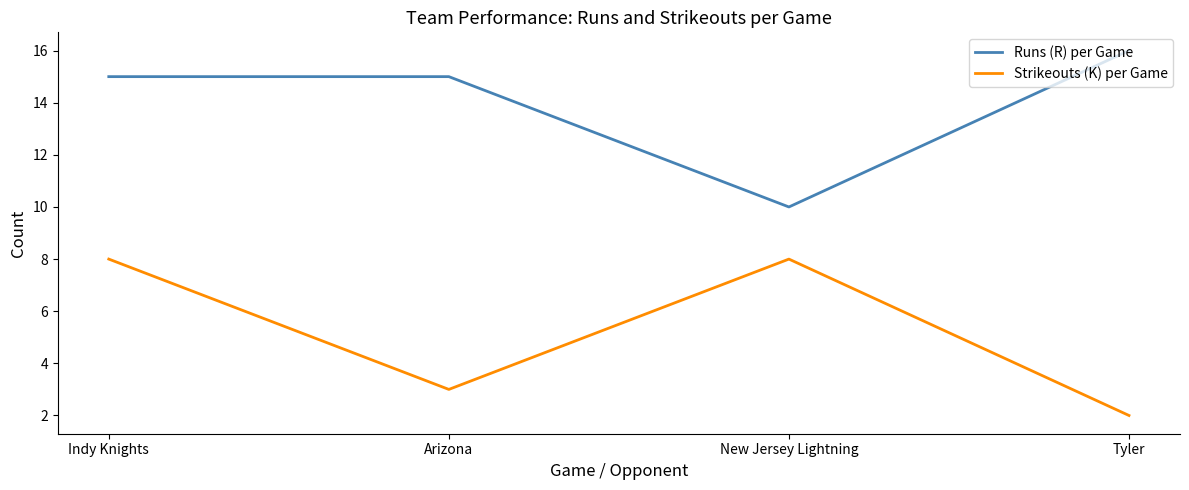

What is the maximum value shown in the chart?

16